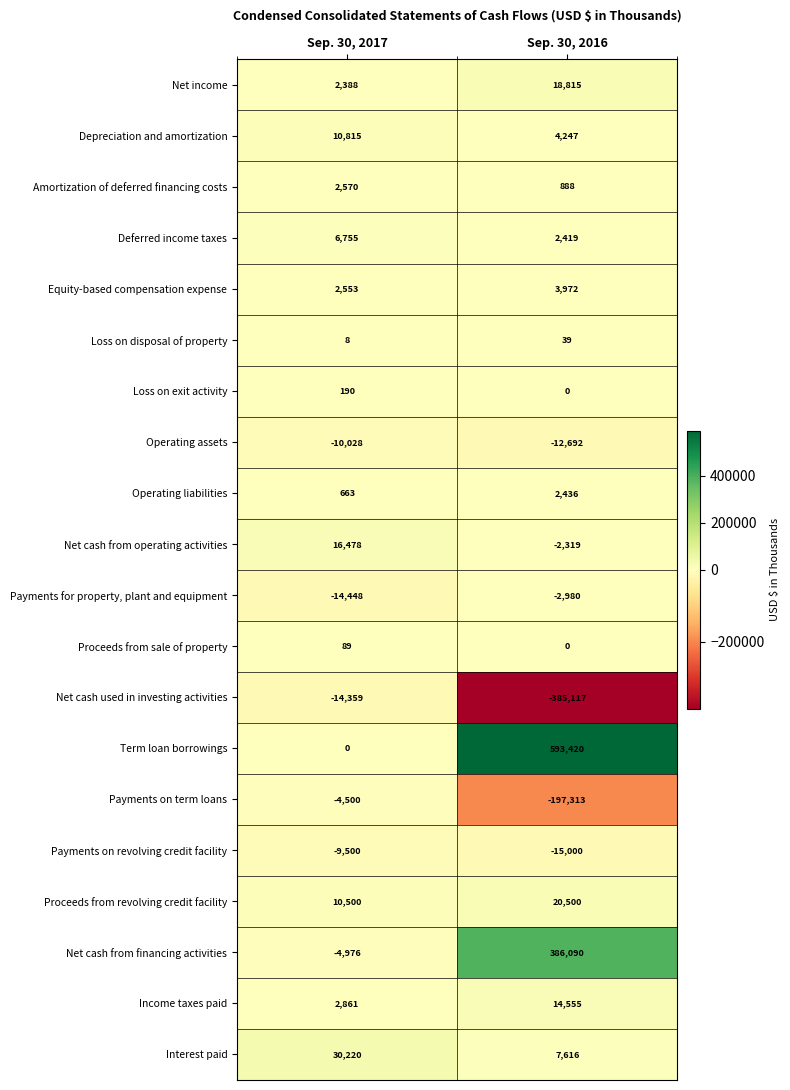

Is it true that Net cash from financing activities equals 570041 at Sep. 30, 2016?

False